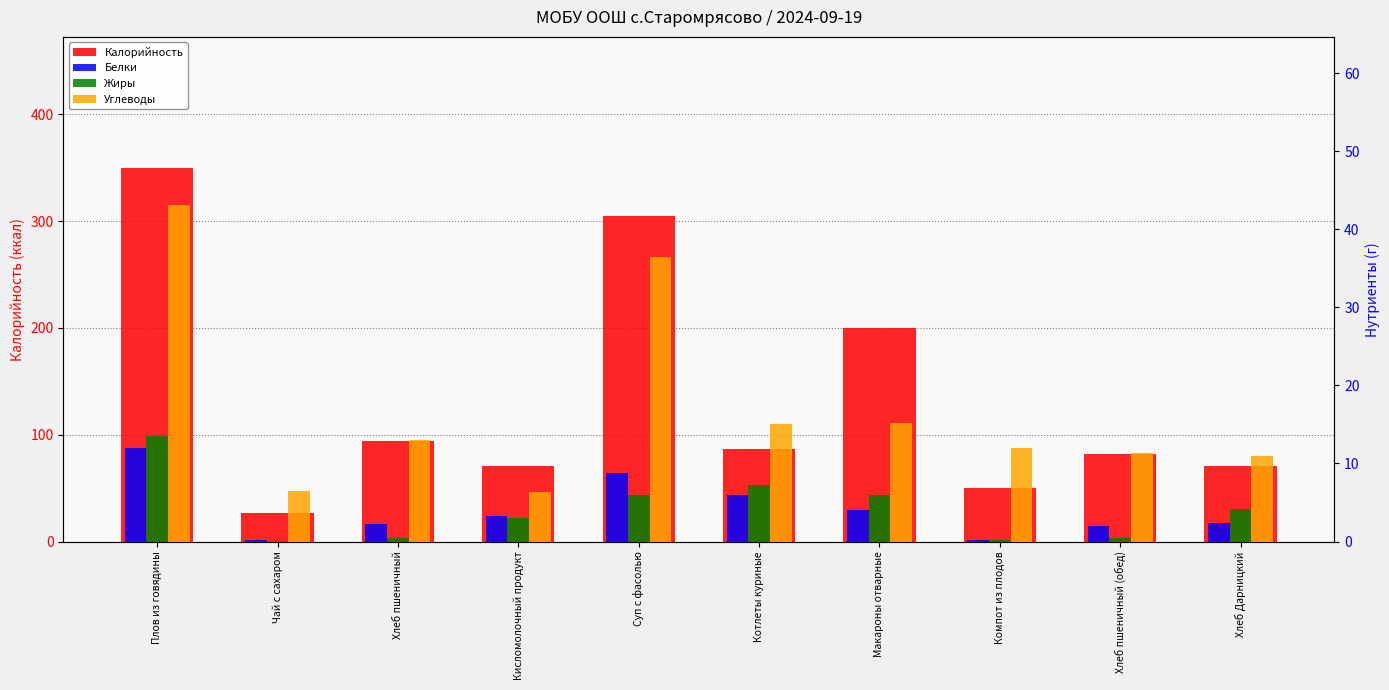

Are the bars horizontal?

No